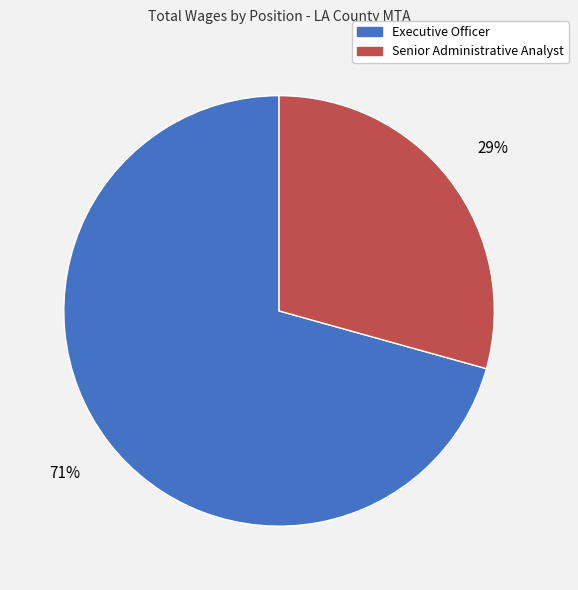

Is there a majority slice in this chart?

Yes